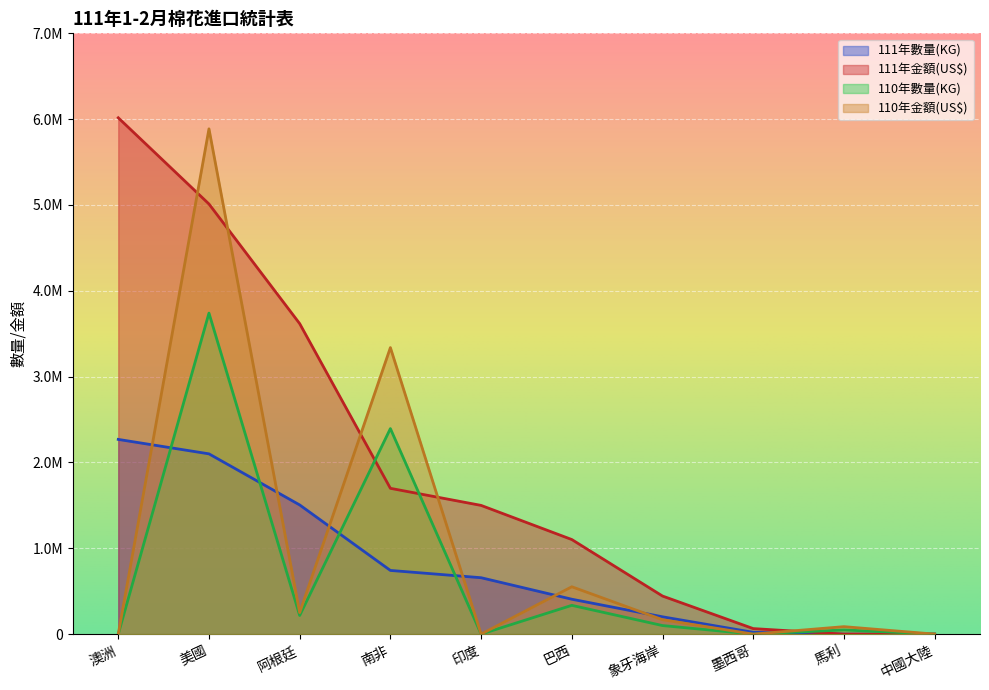

How many data points in 110年數量(KG) are less than 99874?

5